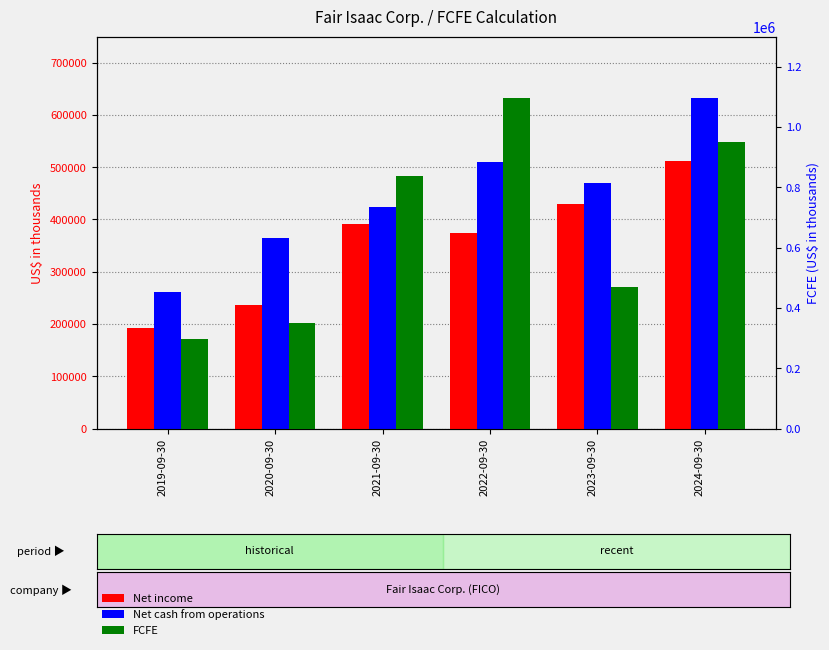

What are all the series names shown in the legend?

Net income, Net cash from operations, FCFE